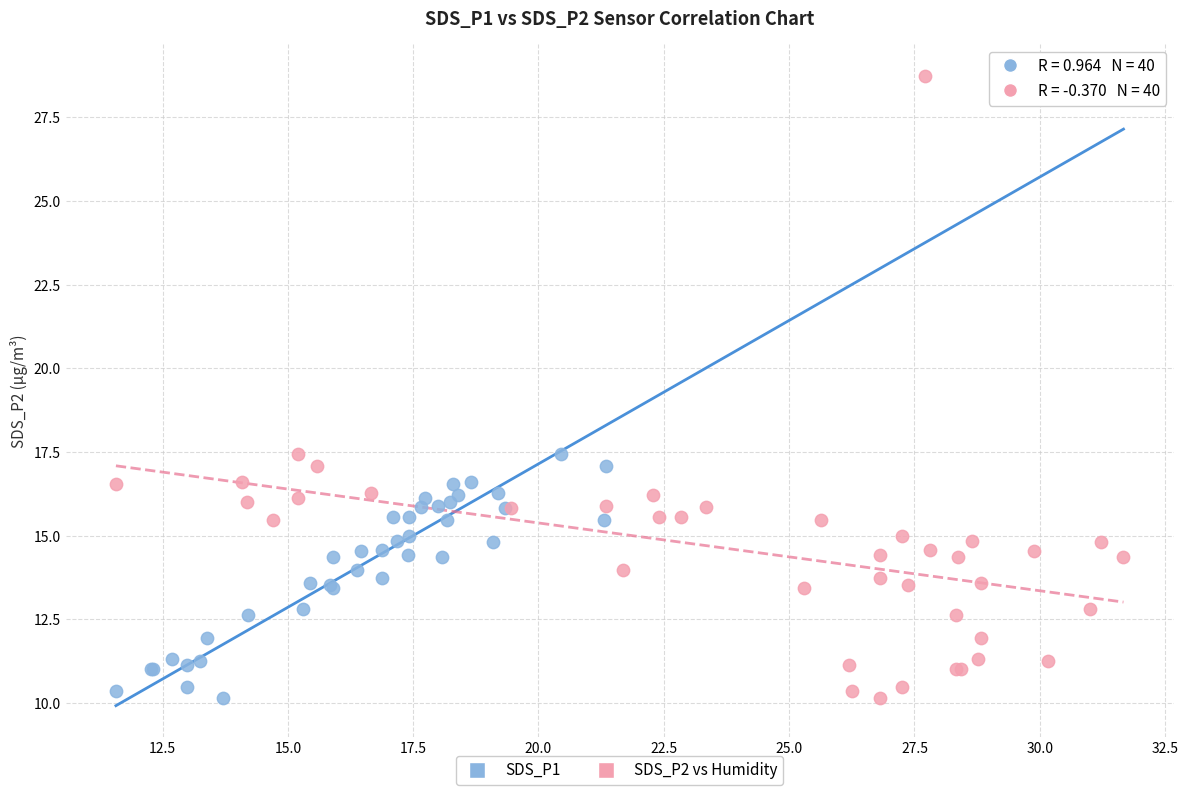

What are all the series names shown in the legend?

SDS_P1, SDS_P2 vs Humidity